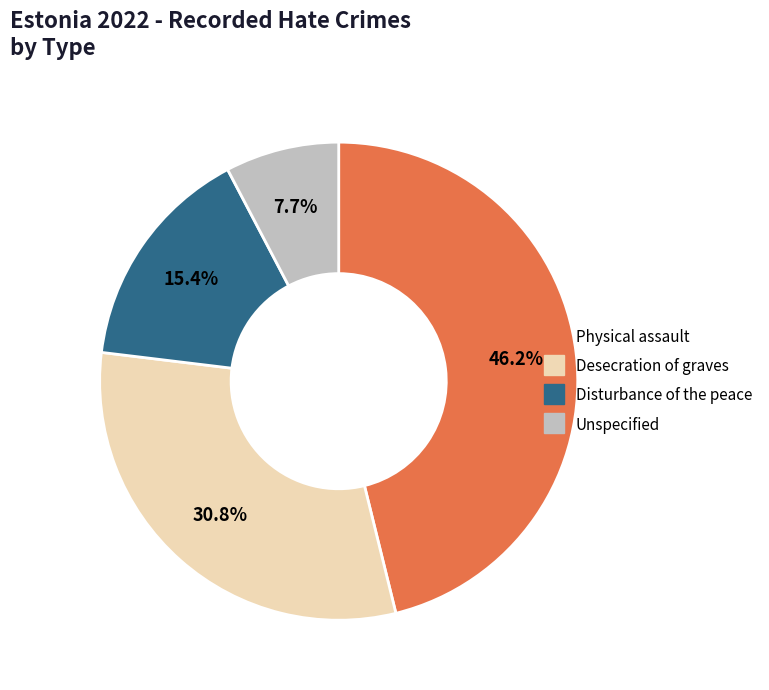

What percentage is the Physical assault slice, to the nearest percent?

46%